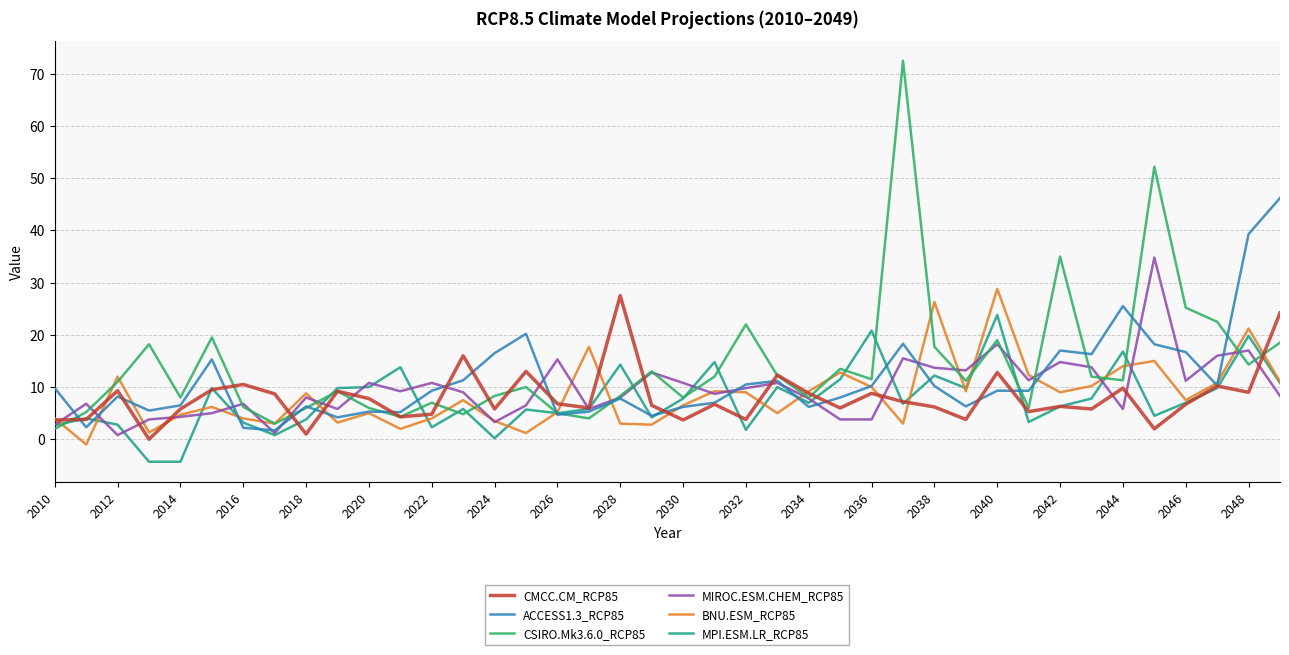

At how many categories does at least one series exceed 31?

5